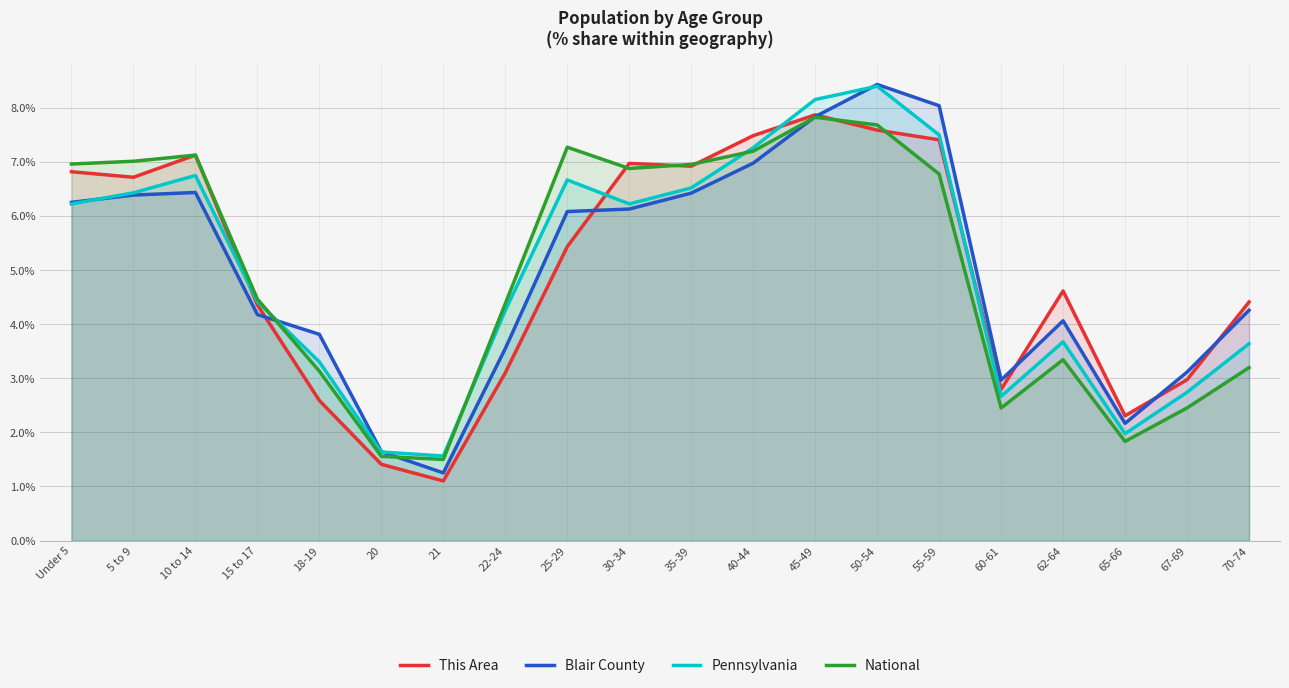

Rank the series by their maximum value, from lowest to highest.

National, This Area, Pennsylvania, Blair County